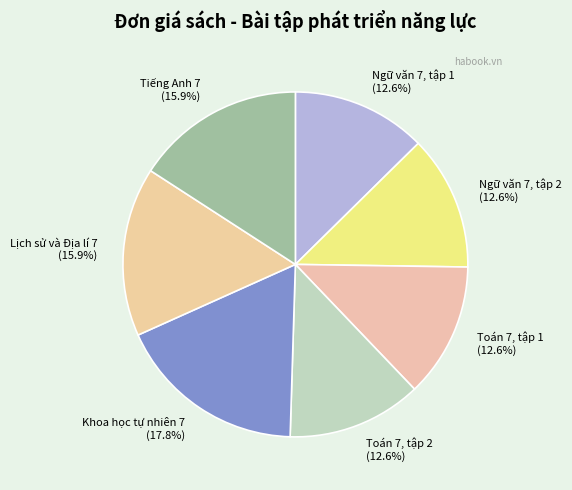

Is it true that Khoa học tự nhiên 7 is 24% of the pie?

False